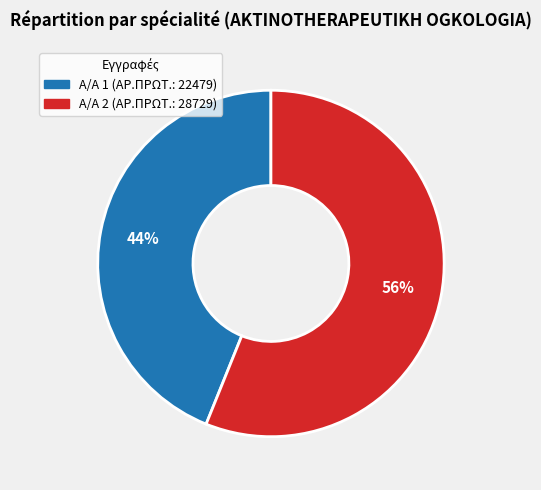

Count the number of slices in the pie.

2